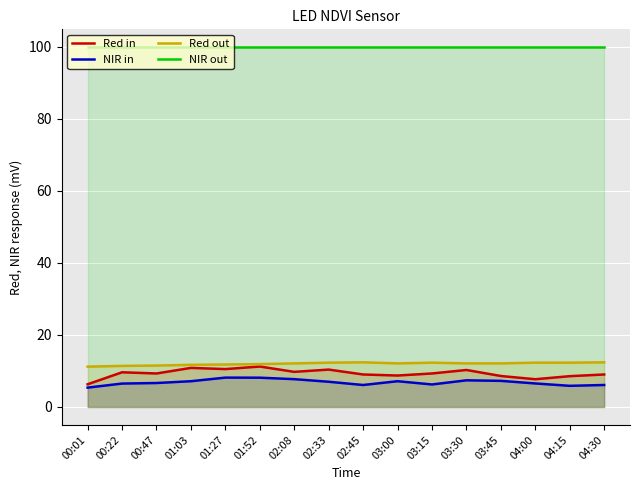

Reading left to right, extract all data points from this chart.

Red in: 6.3	9.6	9.3	10.8	10.5	11.2	9.8	10.4	9.0	8.7	9.3	10.3	8.6	7.7	8.6	9.0
NIR in: 5.4	6.5	6.7	7.2	8.2	8.1	7.7	7.0	6.1	7.2	6.2	7.4	7.2	6.5	5.9	6.1
Red out: 11.2	11.4	11.5	11.7	11.8	11.9	12.1	12.3	12.4	12.1	12.3	12.1	12.1	12.3	12.3	12.4
NIR out: 99.9	99.9	99.9	99.9	99.9	99.9	99.9	99.9	99.9	99.9	99.9	99.9	99.9	99.9	99.9	99.9